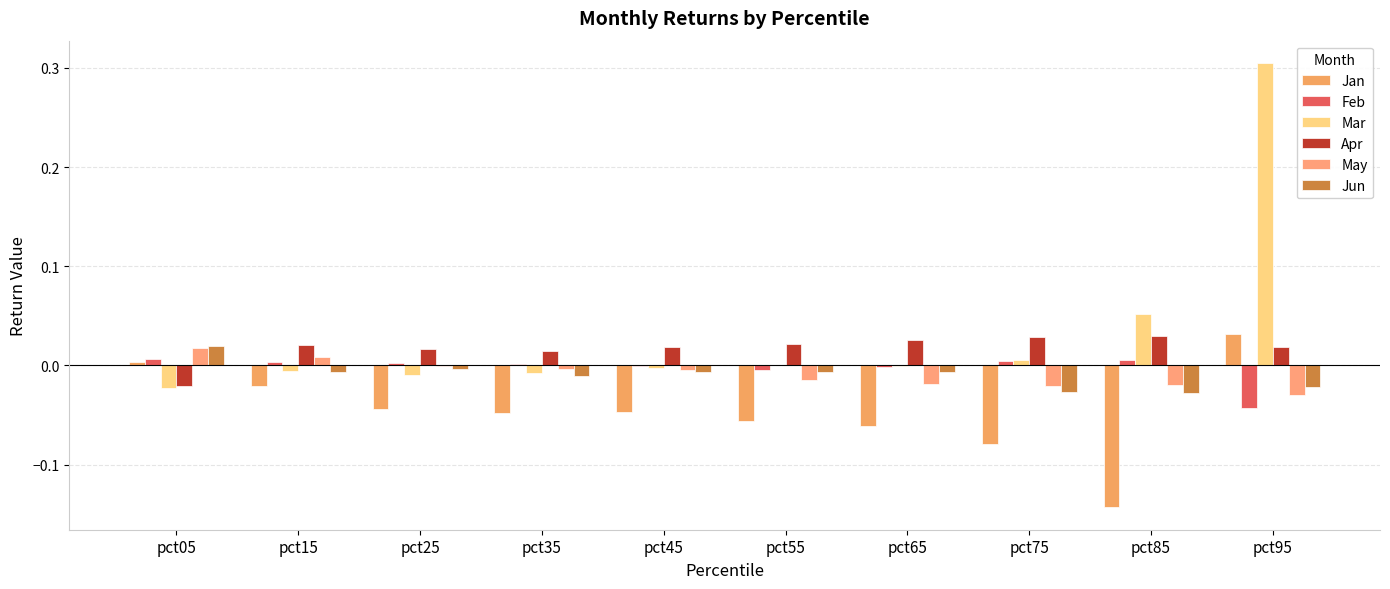

What are all the series names shown in the legend?

Jan, Feb, Mar, Apr, May, Jun